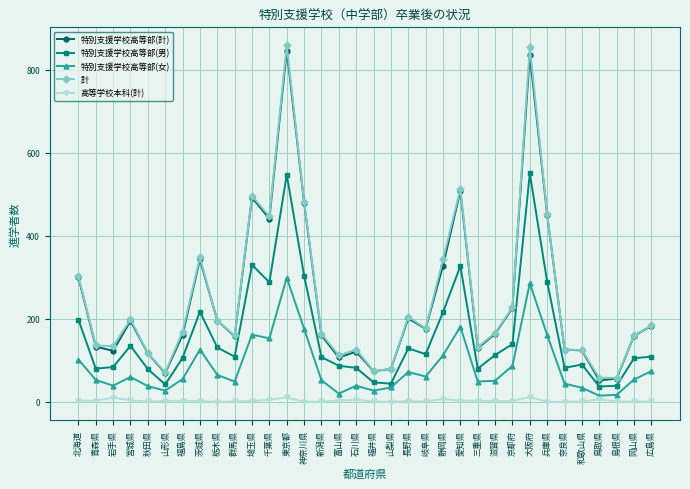

Does the chart have visible grid lines?

Yes